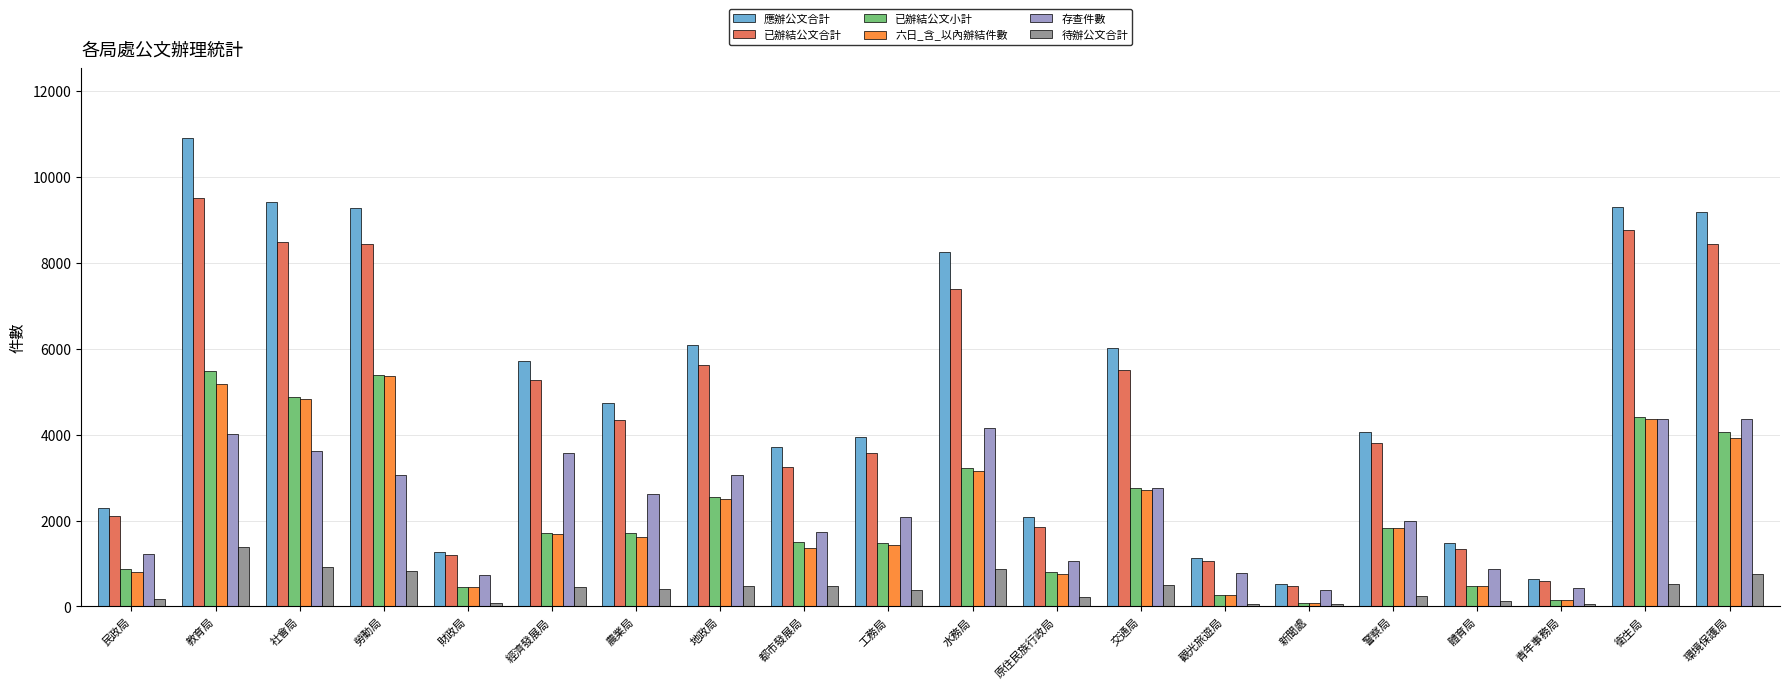

True or false: 存查件數 has a value of 2079 at 工務局.

True